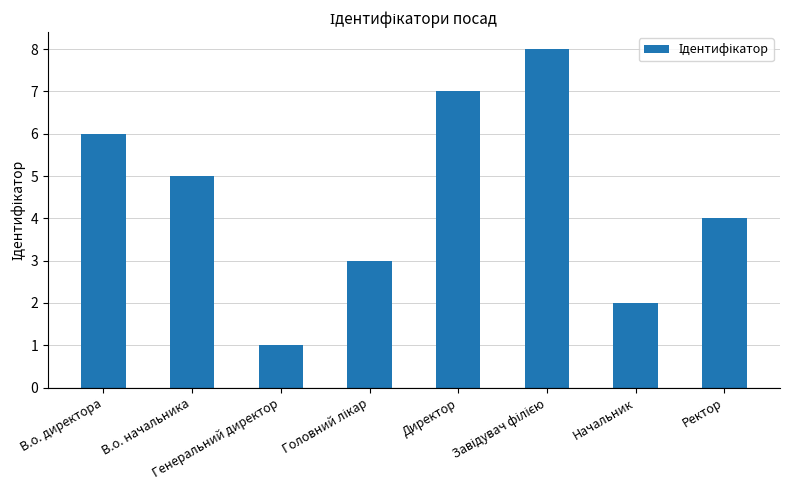

At which category does the chart reach its minimum across all series?

Генеральний директор